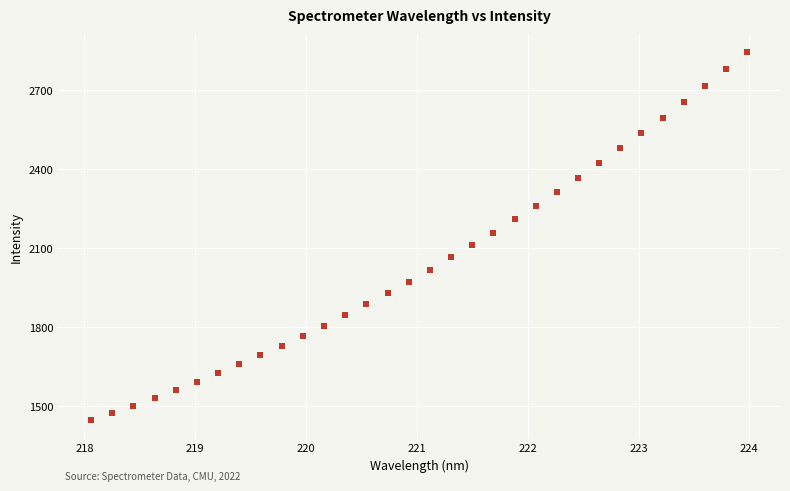

What is the range of Y values (max minus min)?

1398.7